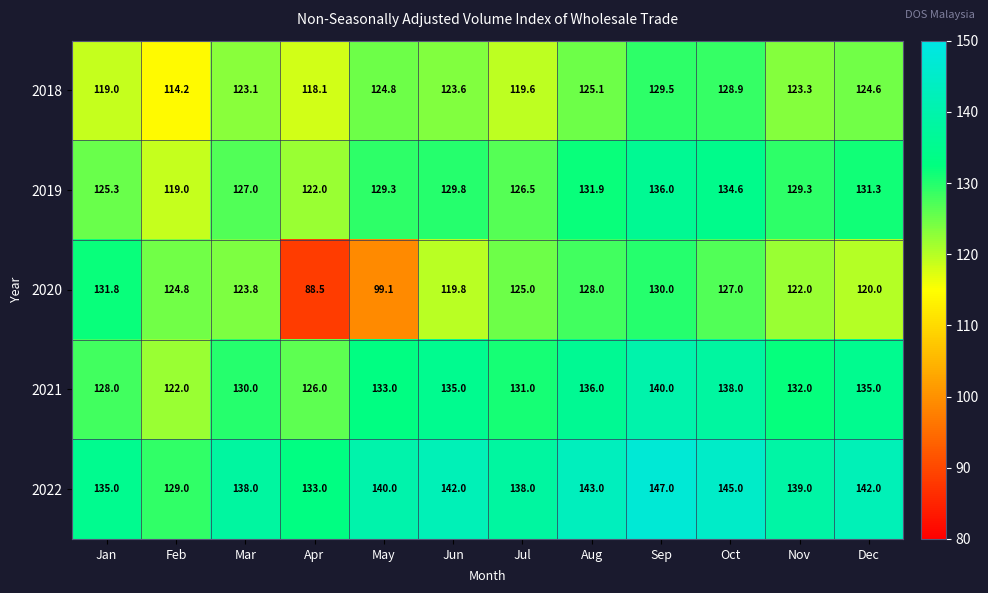

Which category has the highest value across all series?

Sep